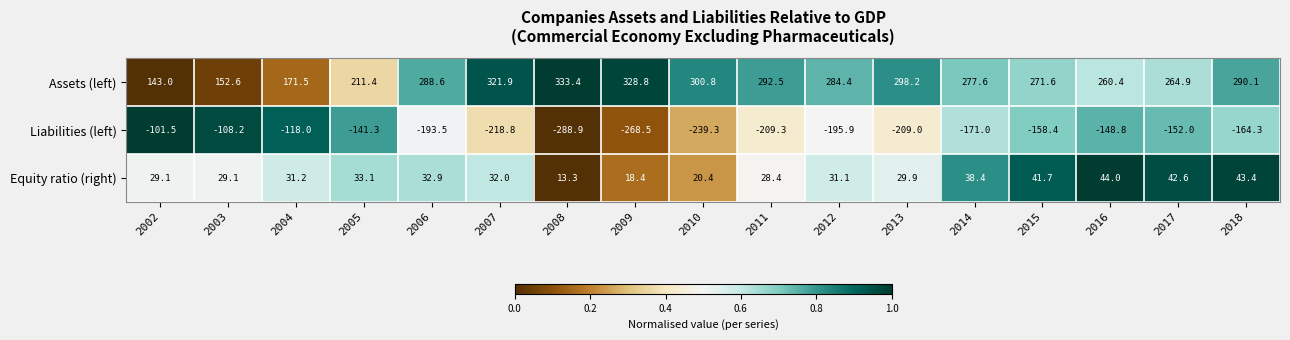

Rank the series by their average value, from lowest to highest.

Liabilities (left), Equity ratio (right), Assets (left)